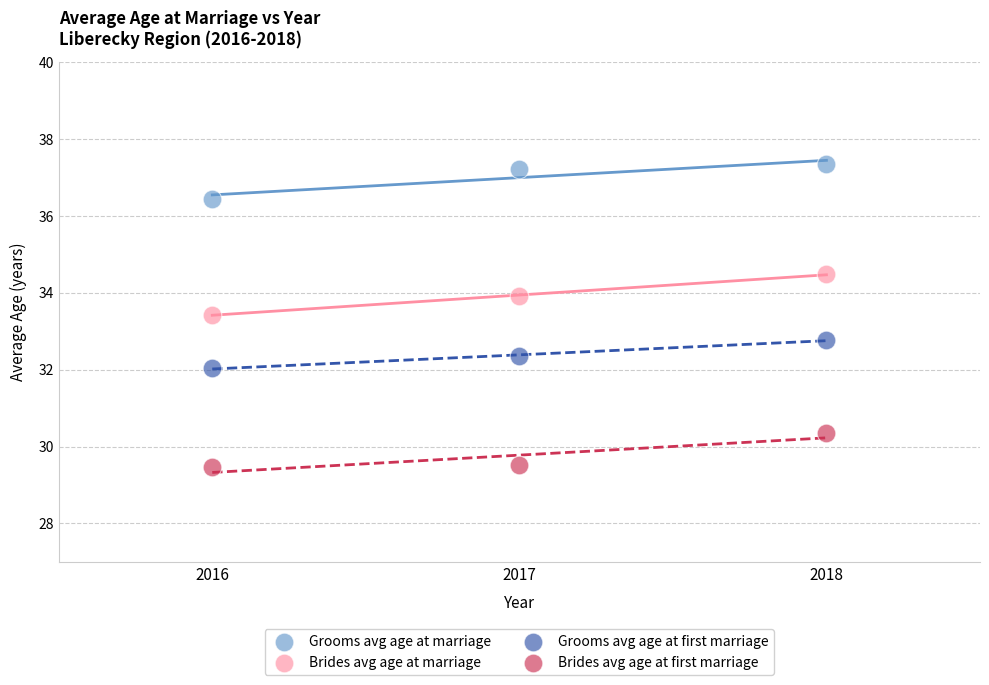

In the Brides avg age at marriage series, what Y value is closest to 33?

33.4